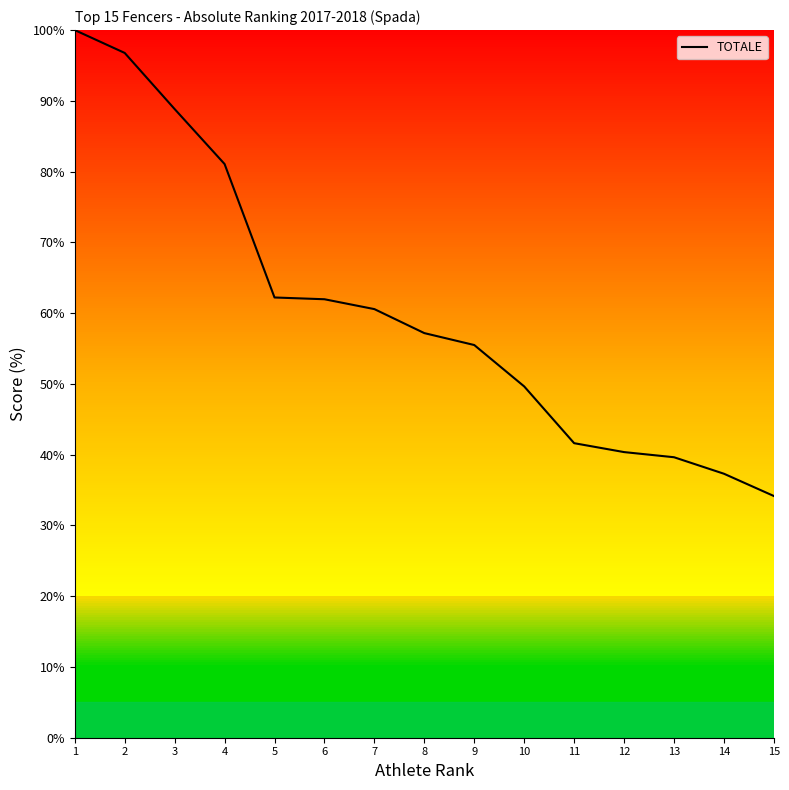

What is the sum of the values at 4 and 3?

169.9